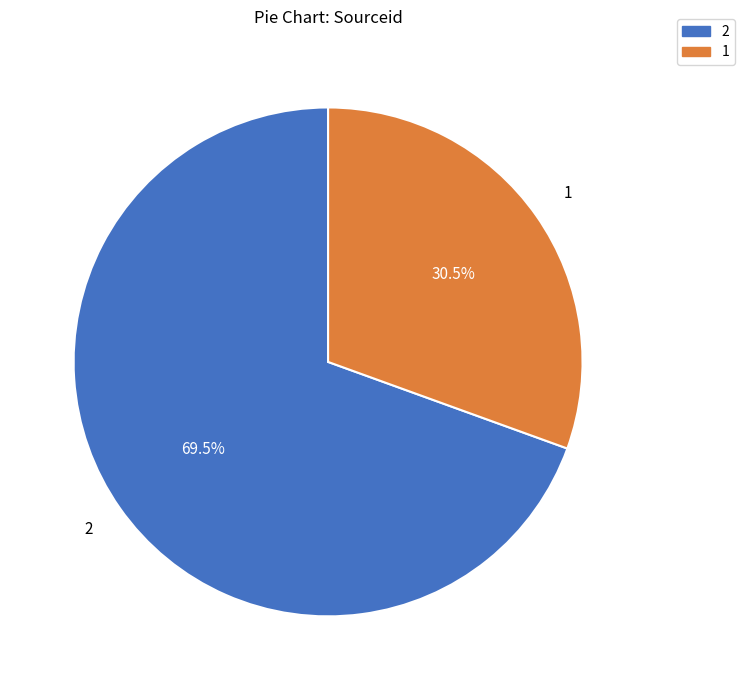

To the nearest percent, what is the average slice percentage?

50%